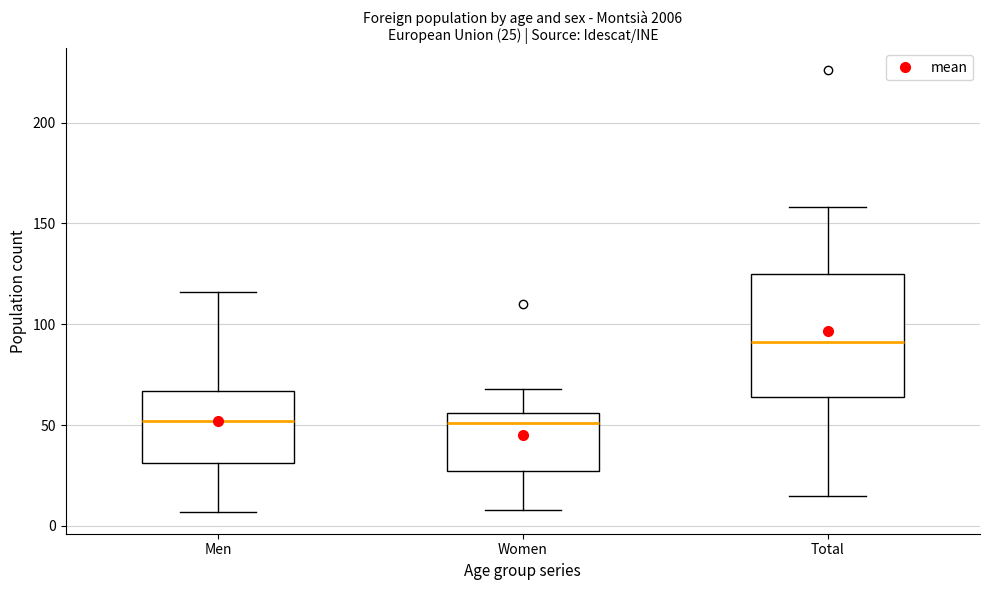

Which box is the tallest, from its lower edge to its upper edge?

Total